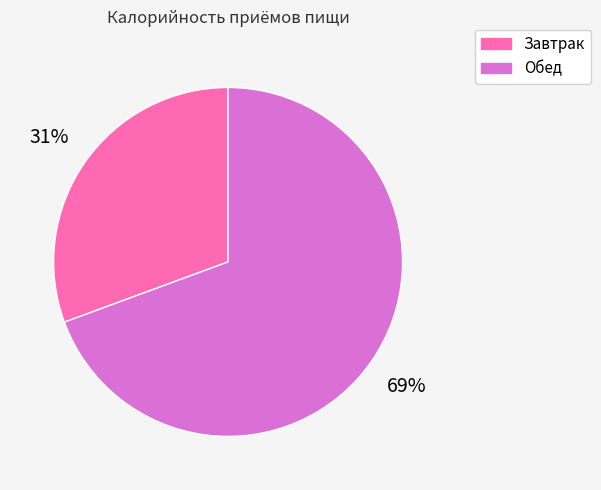

How many slices are in this pie chart?

2